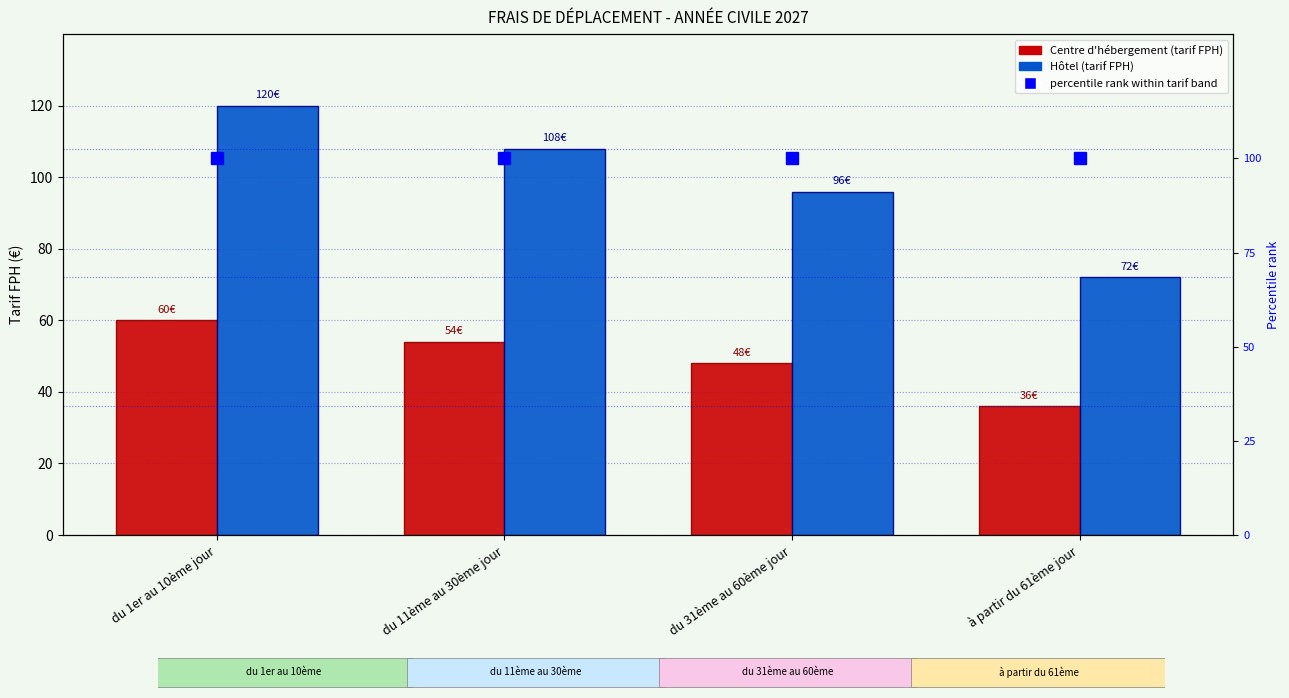

Where is Centre d'hébergement (tarif FPH) nearest to the value 48?

du 31ème au 60ème jour